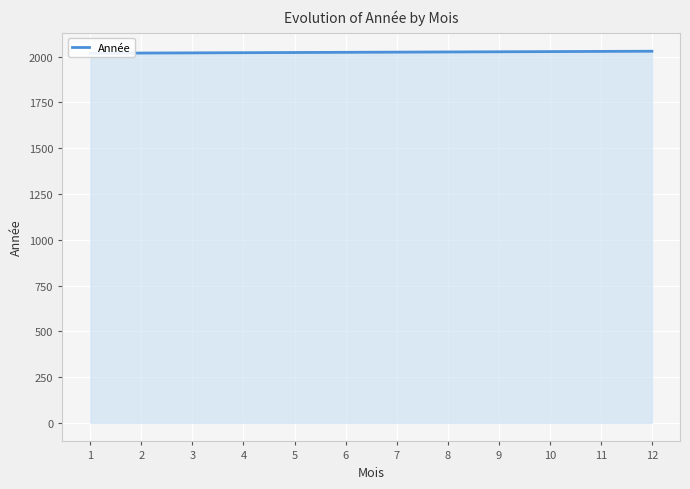

Reading left to right, list all the values displayed in this chart.

2019	2020	2021	2022	2023	2024	2025	2026	2027	2028	2029	2030